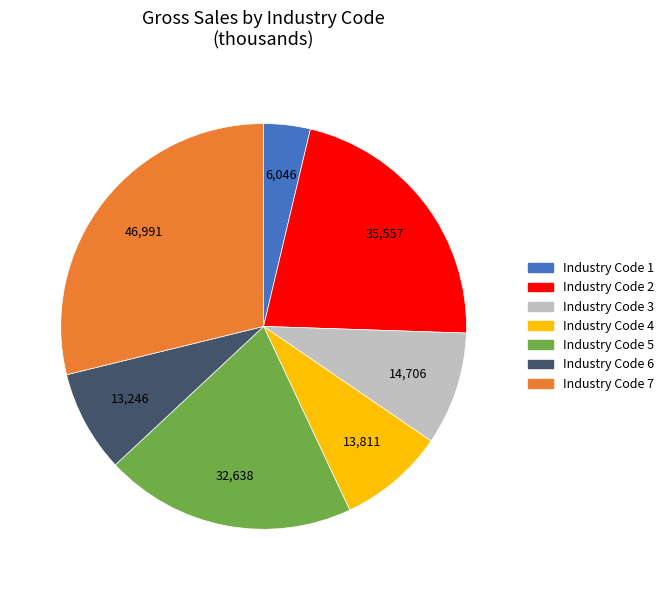

Is there any slice that represents more than half of the pie?

No